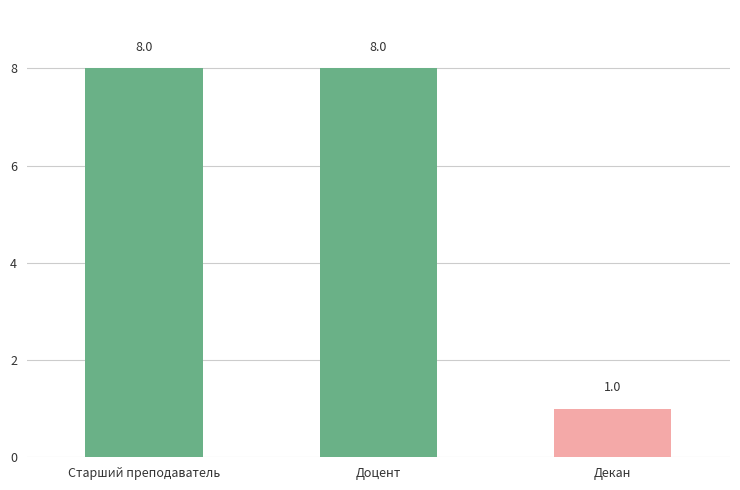

Which category has the lowest value across all series?

Декан